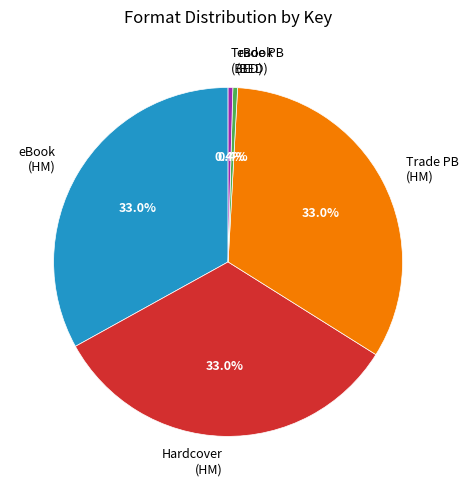

Count the number of slices in the pie.

5